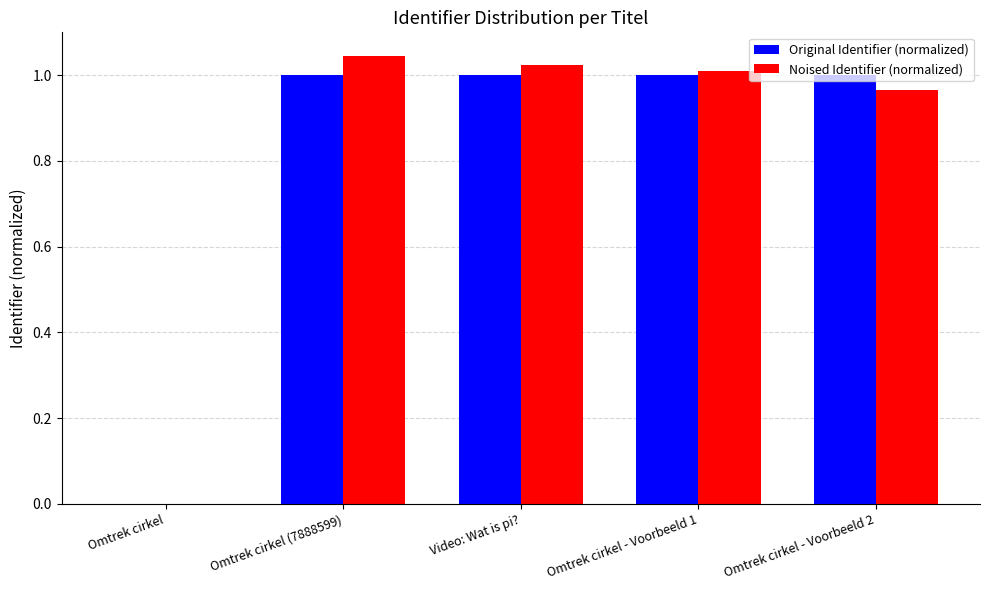

Are the bars grouped side by side (vs. stacked)?

Yes